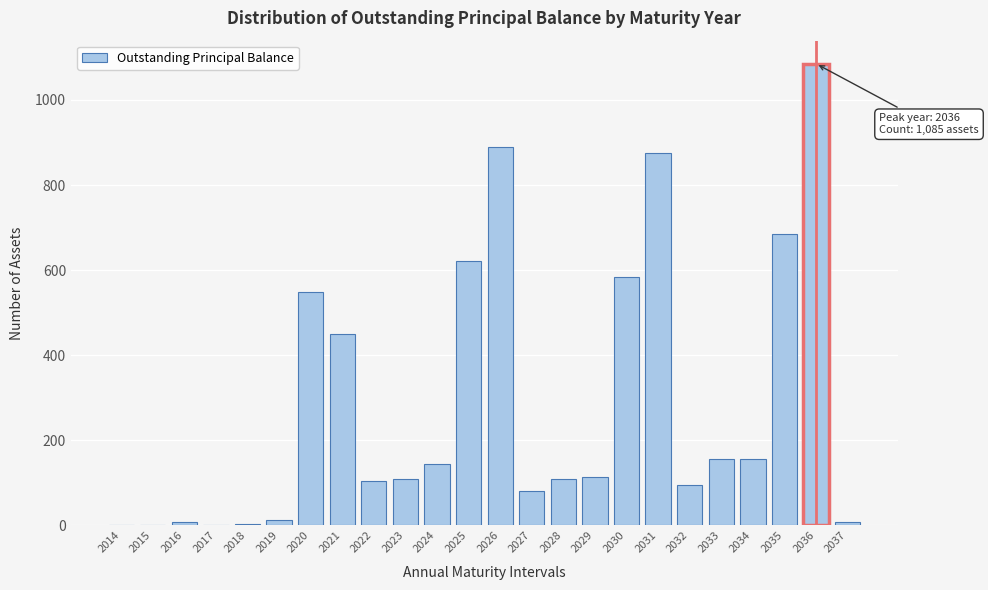

The value at 2029 is 45. True or false?

False